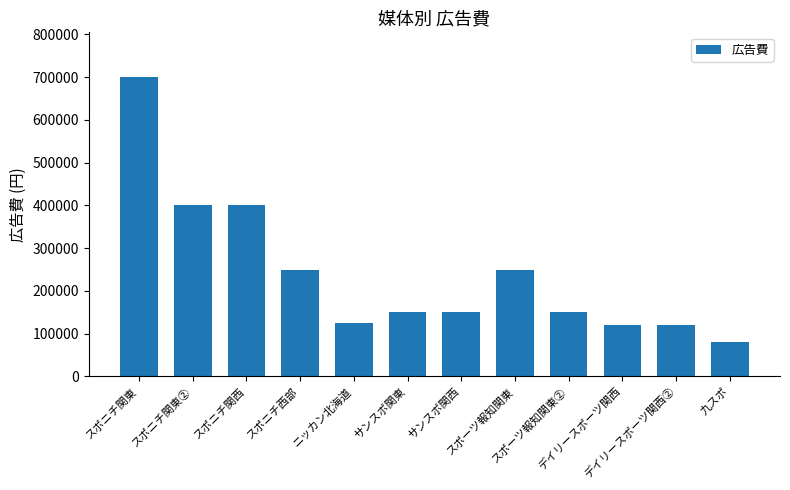

What is the minimum value shown in the chart?

80000